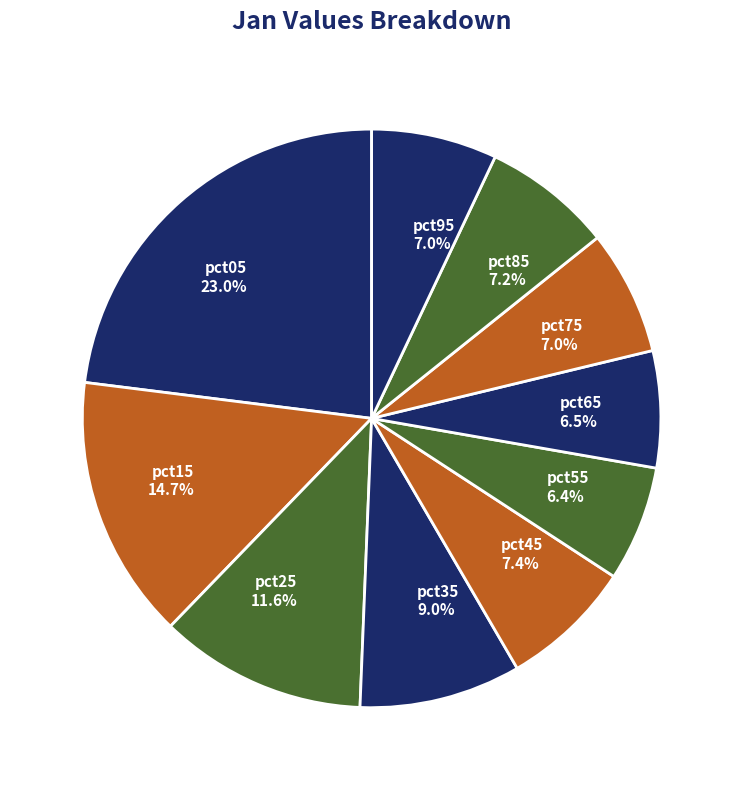

Combined, do pct75 and pct55 account for over 50%?

No